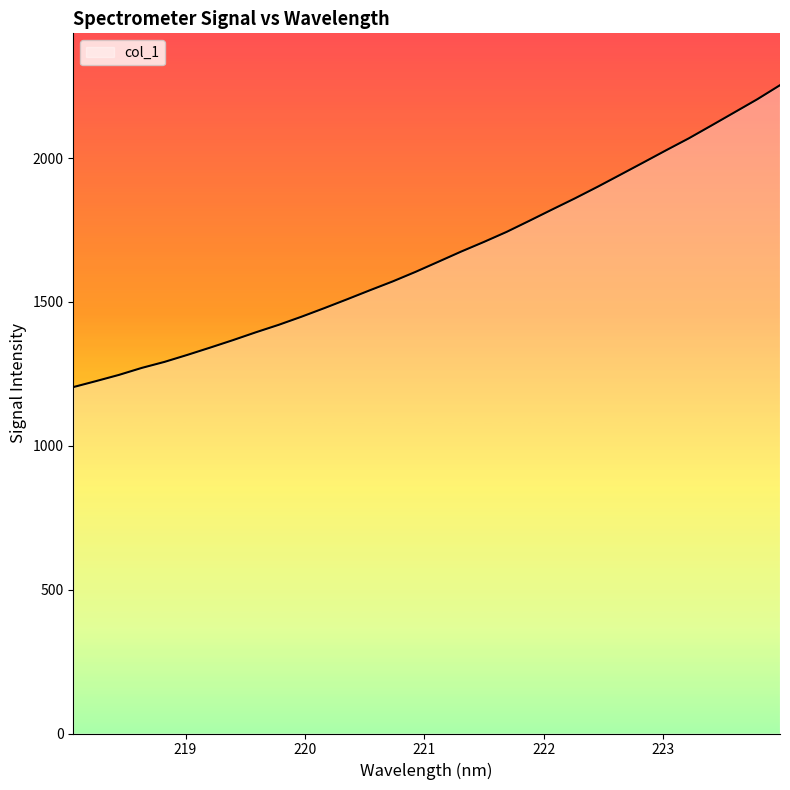

What is the greatest value displayed?

2253.5